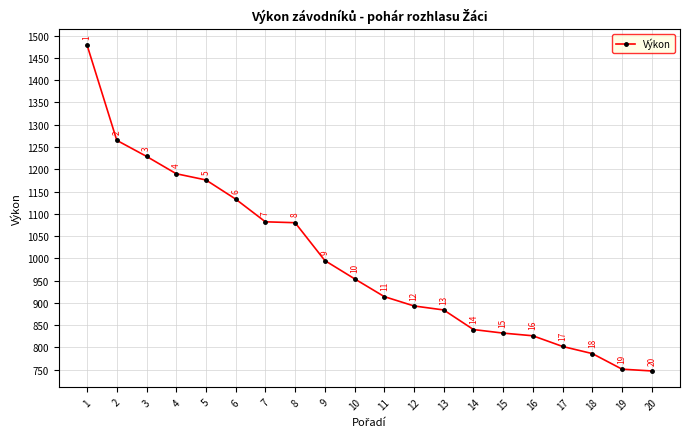

True or false: the data has more than 1 interior local peaks.

False